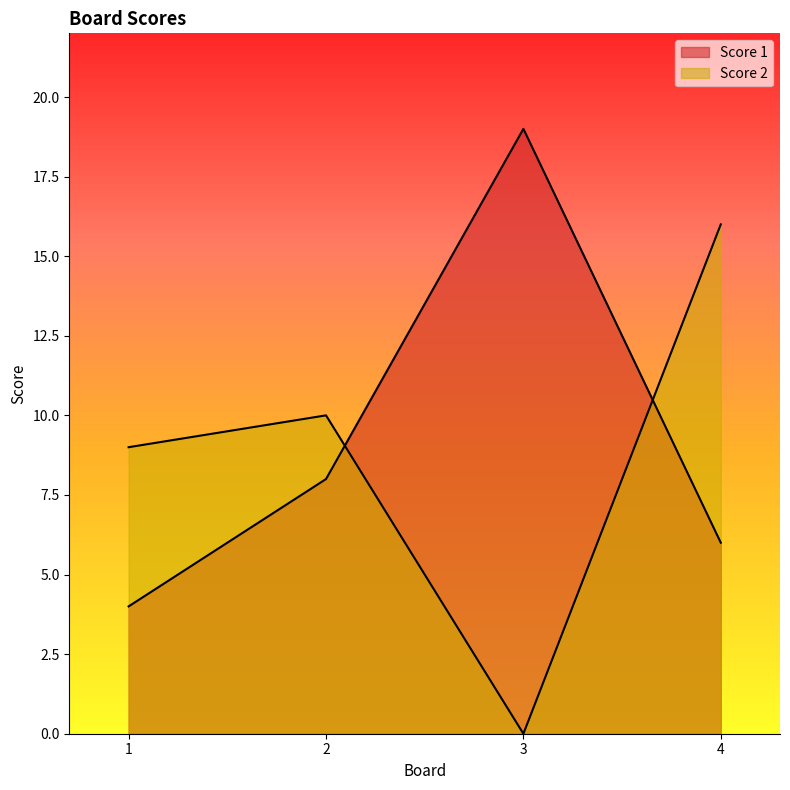

How many values in the Score 2 series are below 10?

2